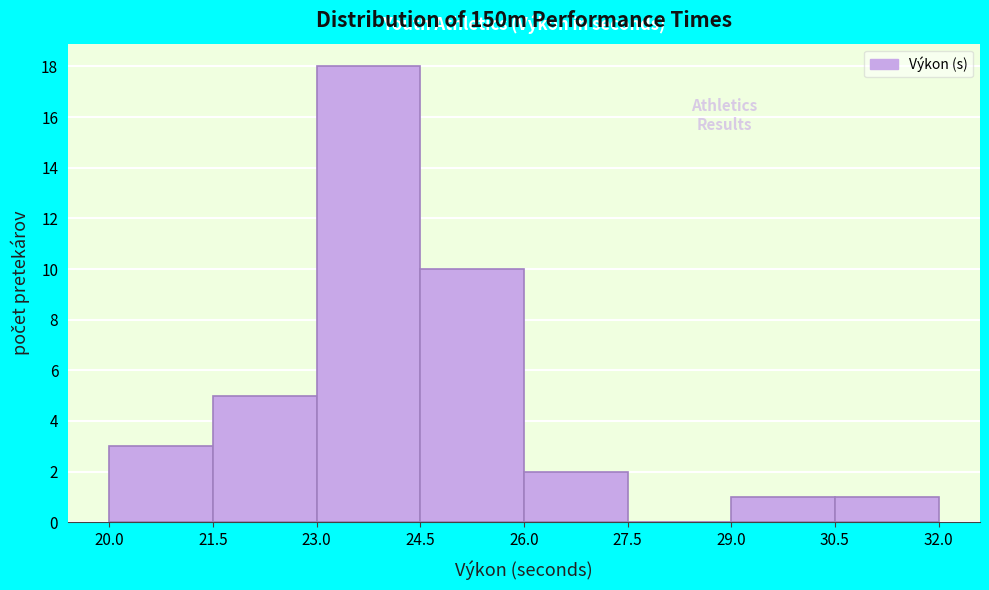

What is the height of the bar covering 21.5 to 23.0 on the x-axis? The values are not printed on the chart, so give them approximately, as read against the axis.

5